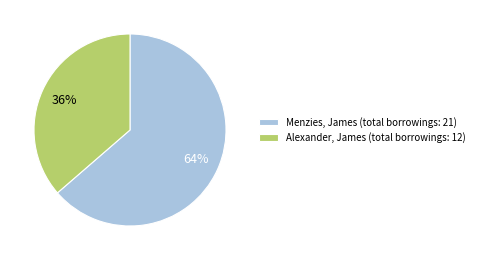

What is the ratio of the value at Alexander, James (total borrowings: 12) to the value at Menzies, James (total borrowings: 21)?

0.6